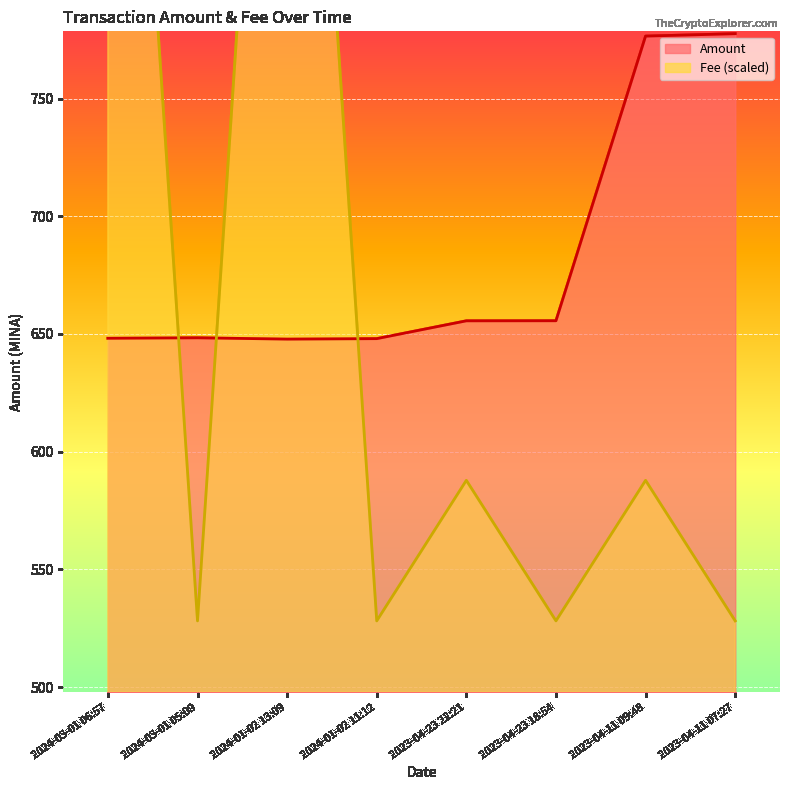

What is the approximate value of Fee at 2024-03-01 05:09?

528.1